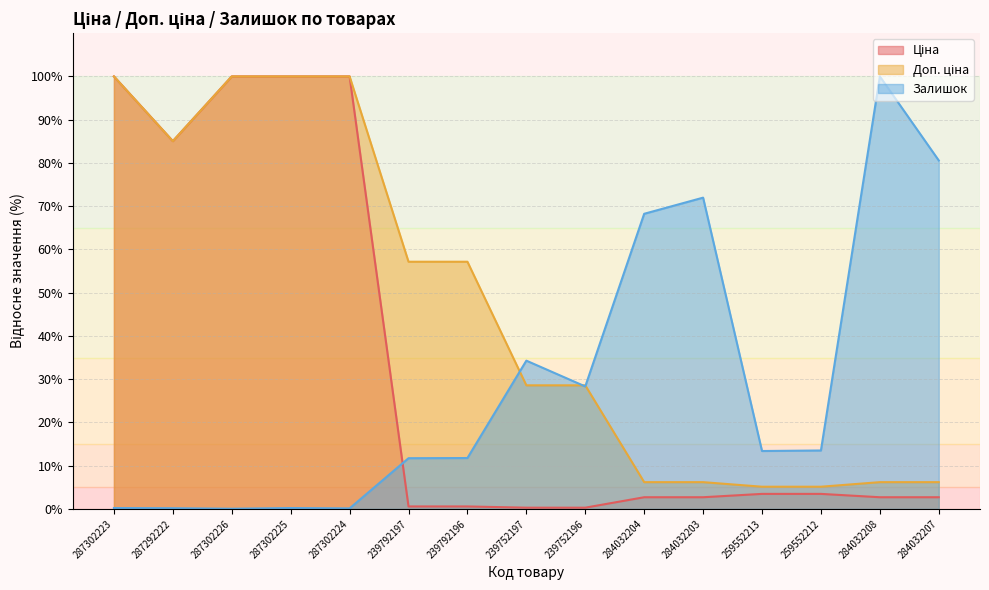

The value of Ціна at 284032203 is 2.7. True or false?

True